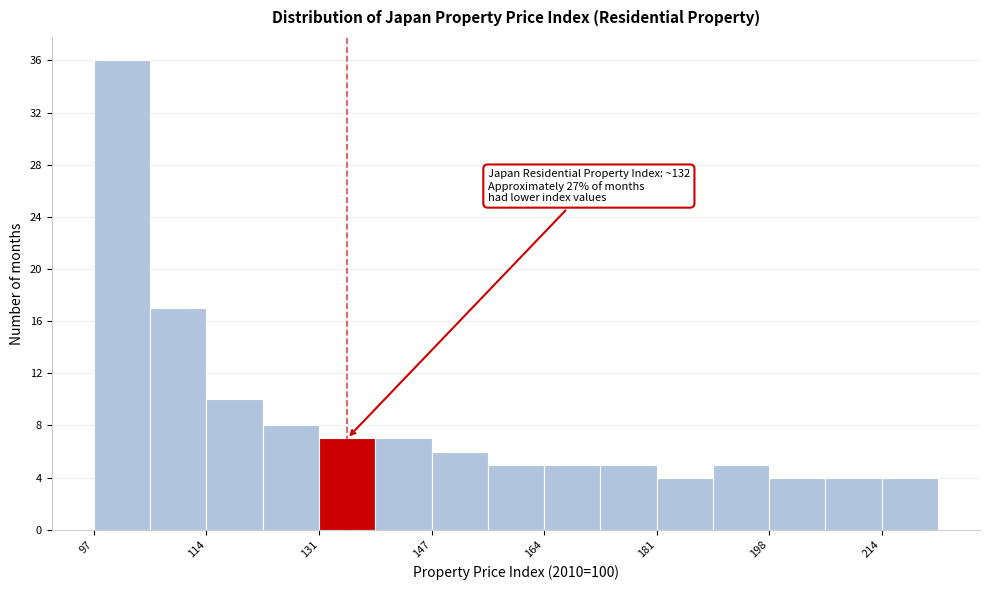

Which range on the x-axis has the tallest bar?

98 to 106